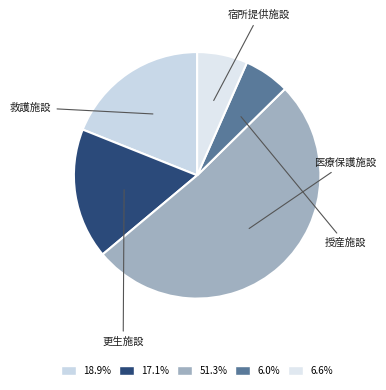

How many slices are in this pie chart?

5